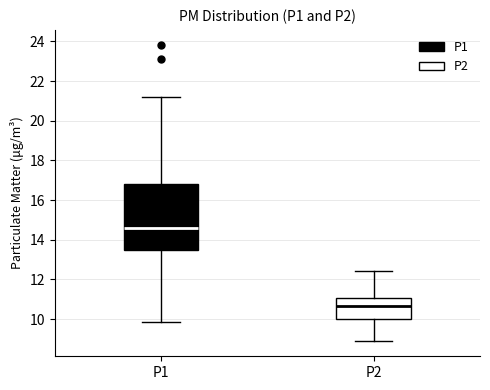

Which box's median line is the highest?

P1